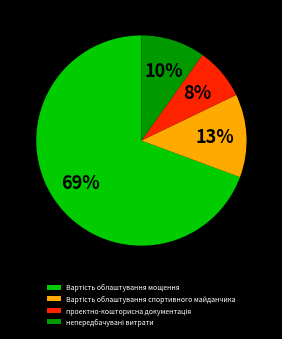

To the nearest percent, what is the average slice percentage?

25%